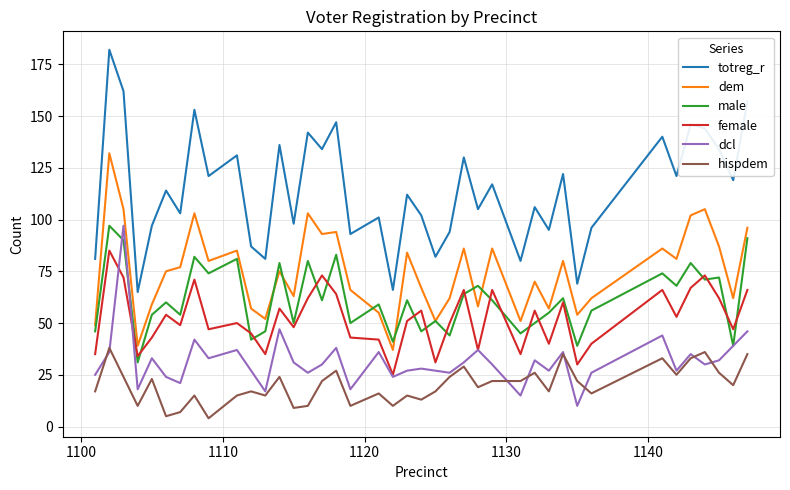

What is the lowest value of the hispdem series?

4